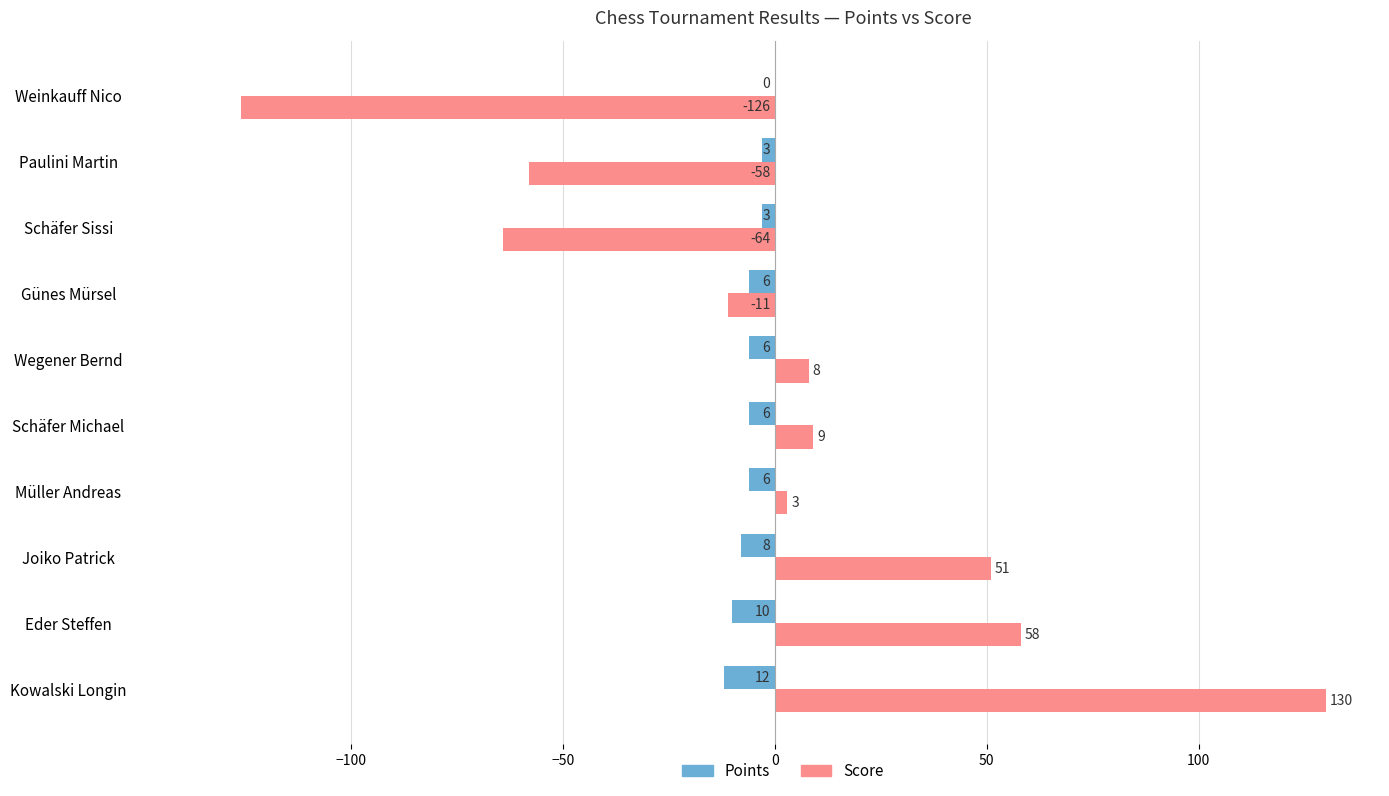

At which label does Points reach its peak?

Weinkauff Nico